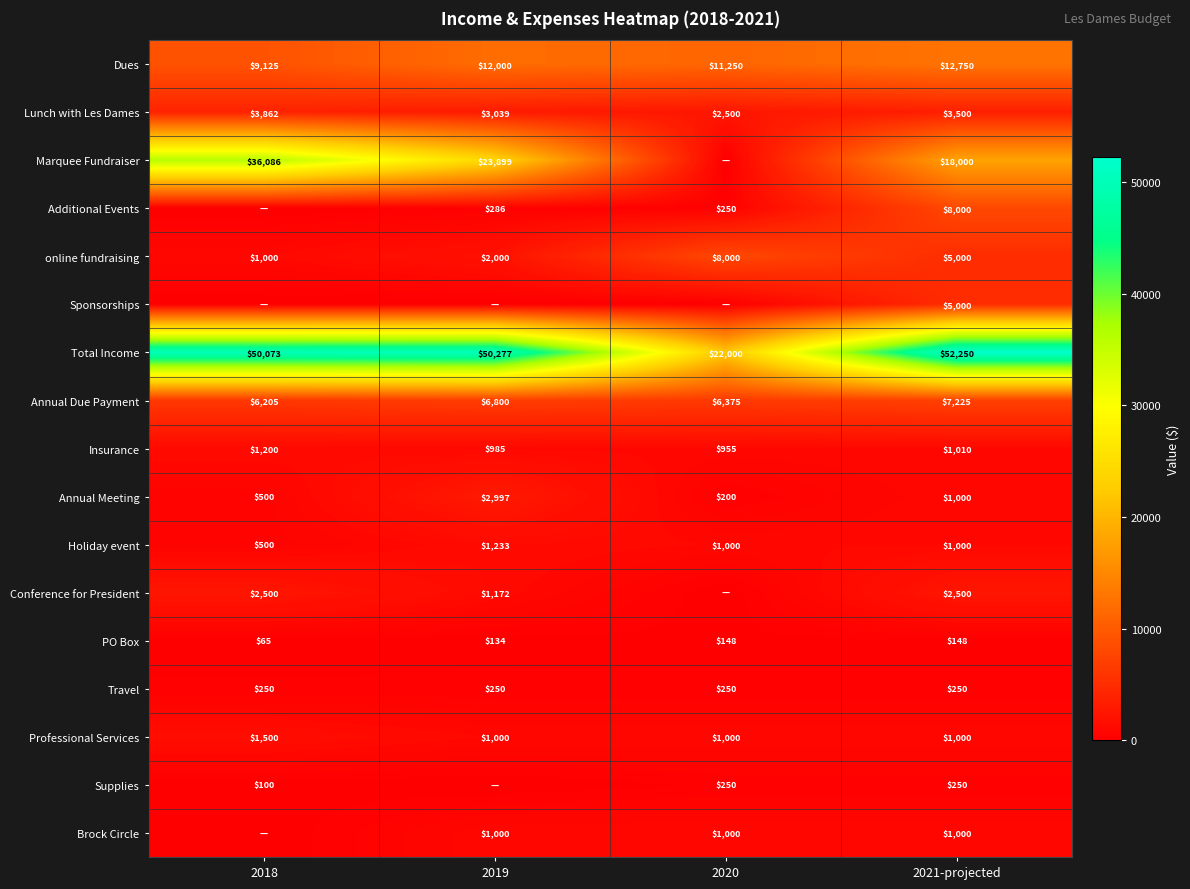

Where is Insurance nearest to the value 1077?

2021-projected